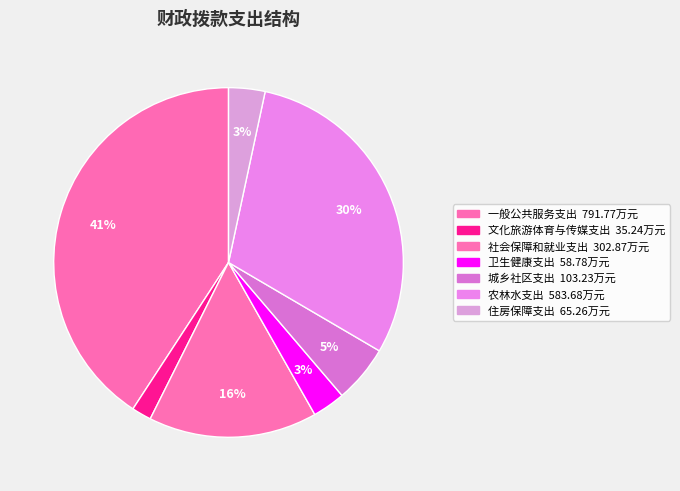

How many segments does this pie chart have?

7